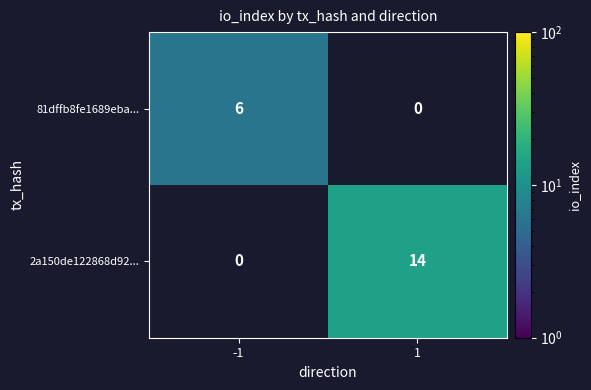

How many series are shown in this chart?

2